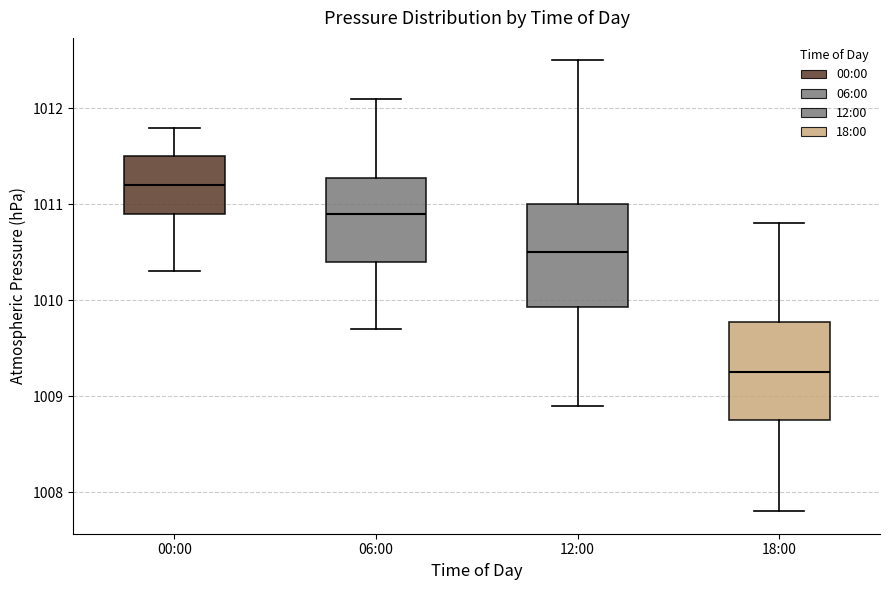

Where is the lower edge of the box for 06:00 on the y-axis? The values are not printed on the chart, so give them approximately, as read against the axis.

1010.4